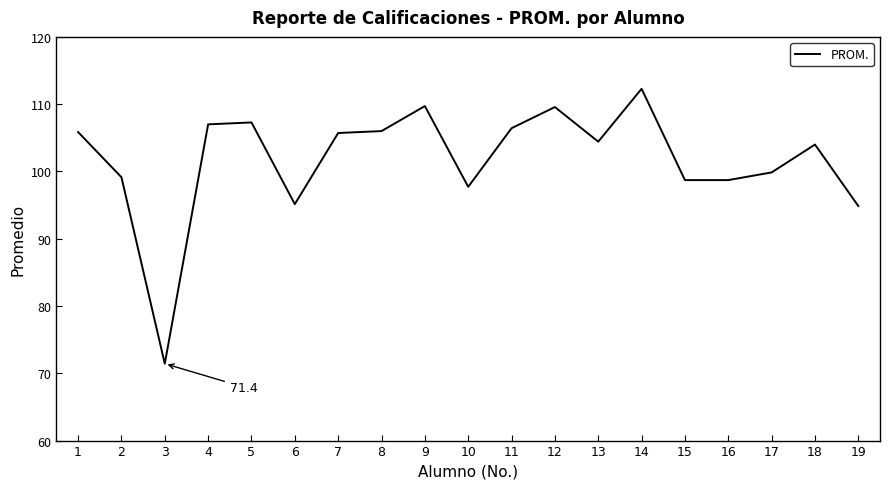

At which category does the chart reach its peak across all series?

14